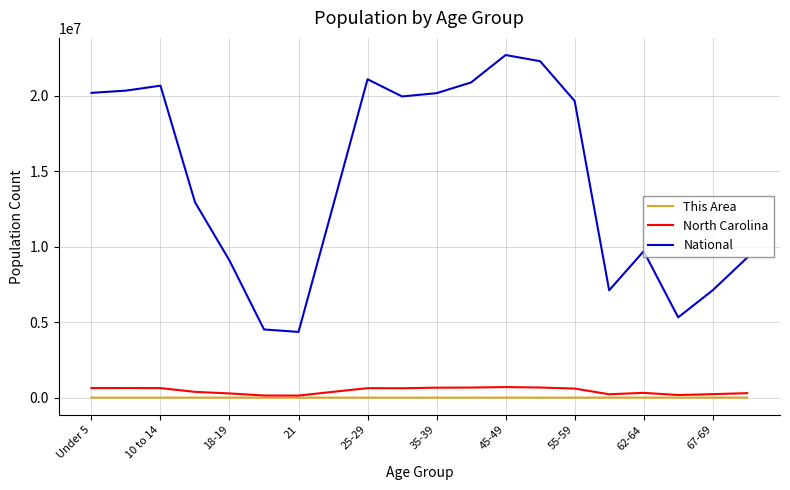

What are all the series names shown in the legend?

This Area, North Carolina, National